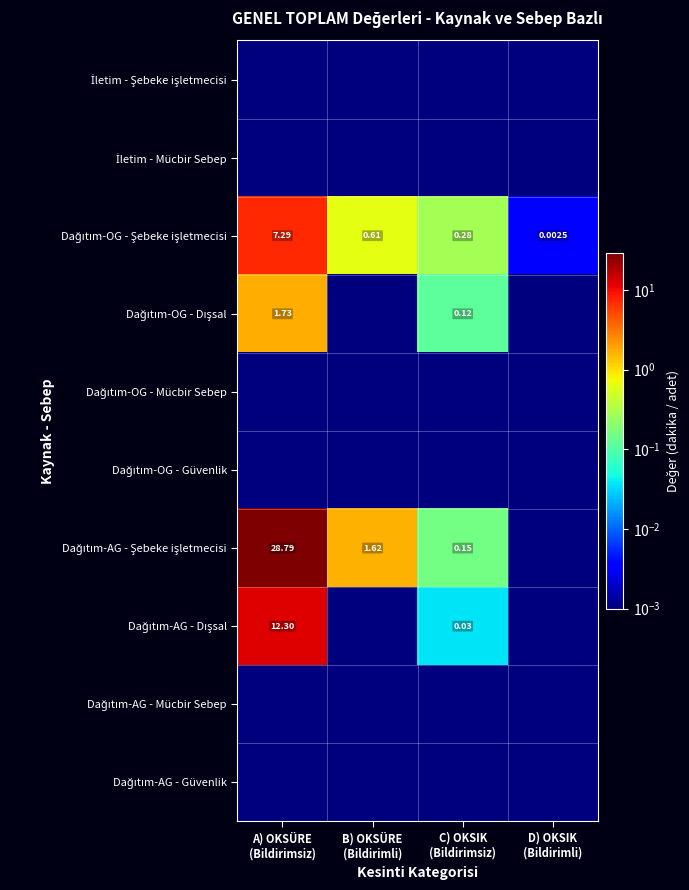

Is it true that Dağıtım-OG - Şebeke işletmecisi equals 0.6 at B) OKSÜRE (Bildirimli)?

True